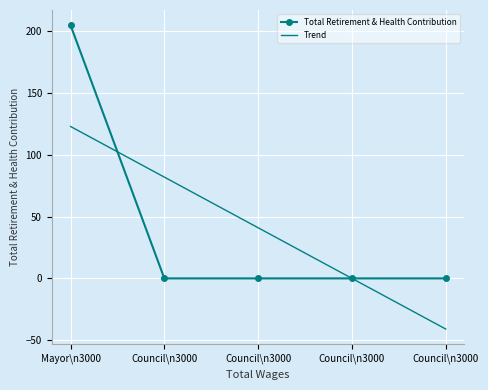

At which category is the sum across all series the highest?

Mayor\n3000